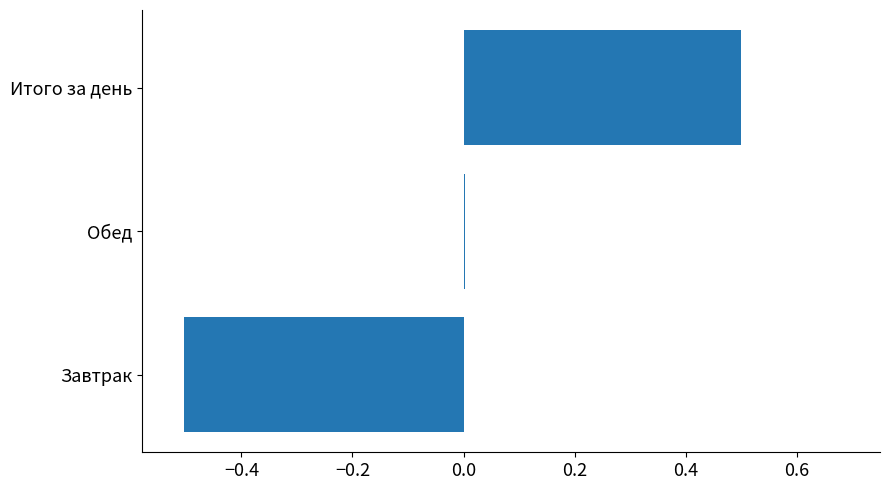

Which label corresponds to the largest value in the chart?

Итого за день